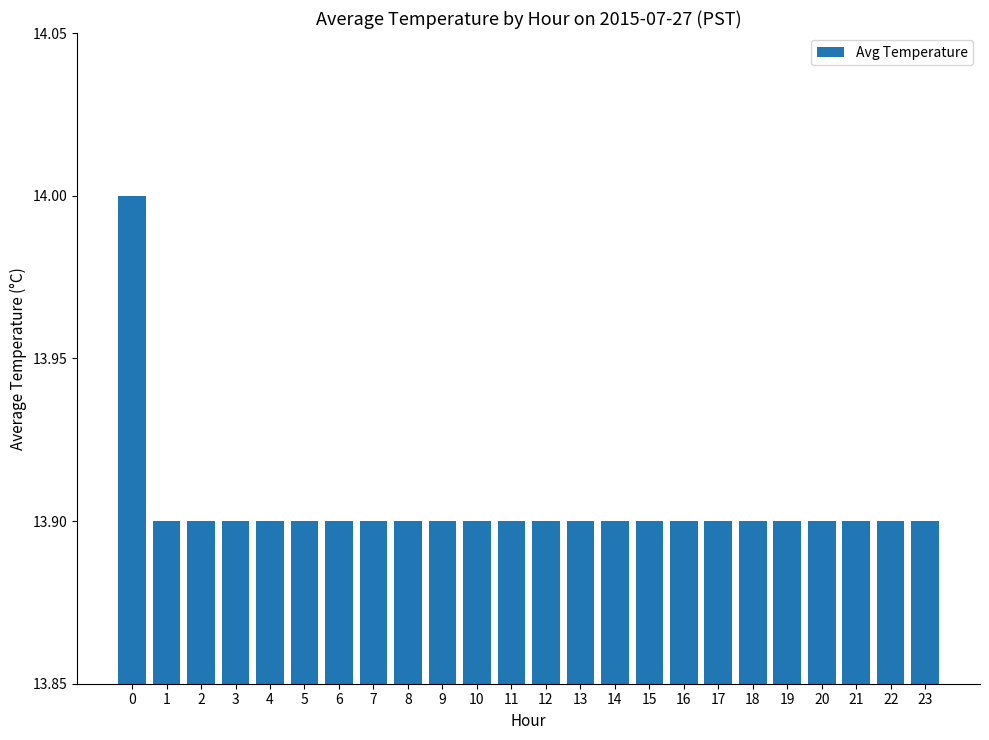

What is the value of the 2nd bar from the left?

13.9